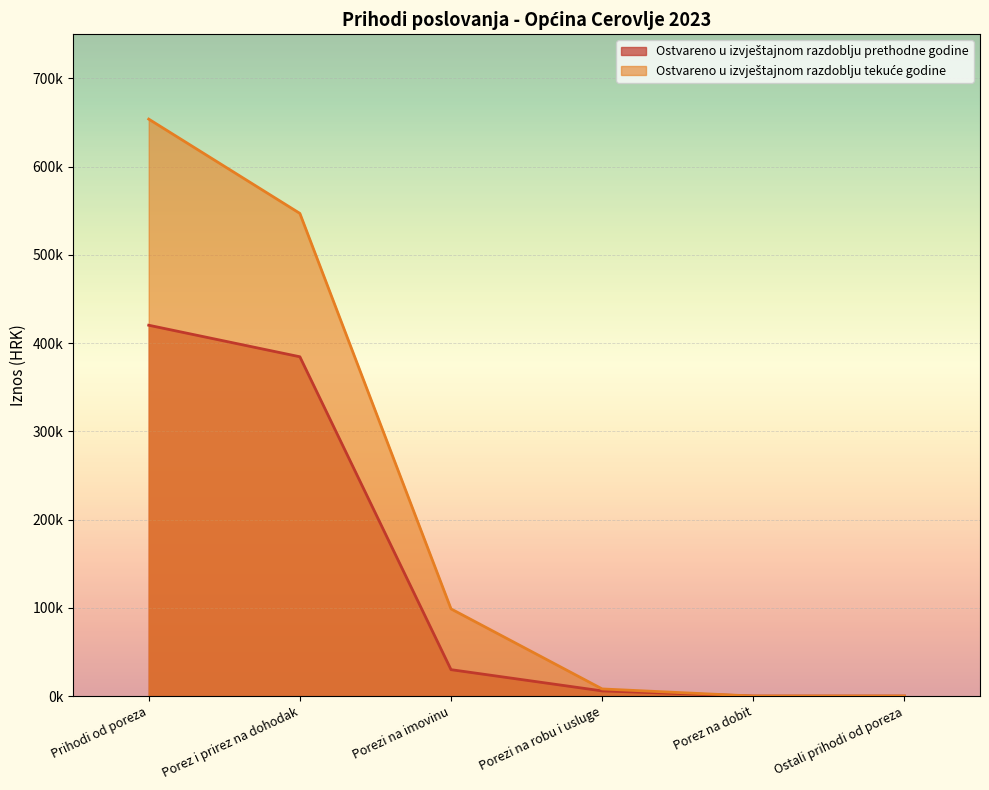

Count the number of categories in the chart.

6